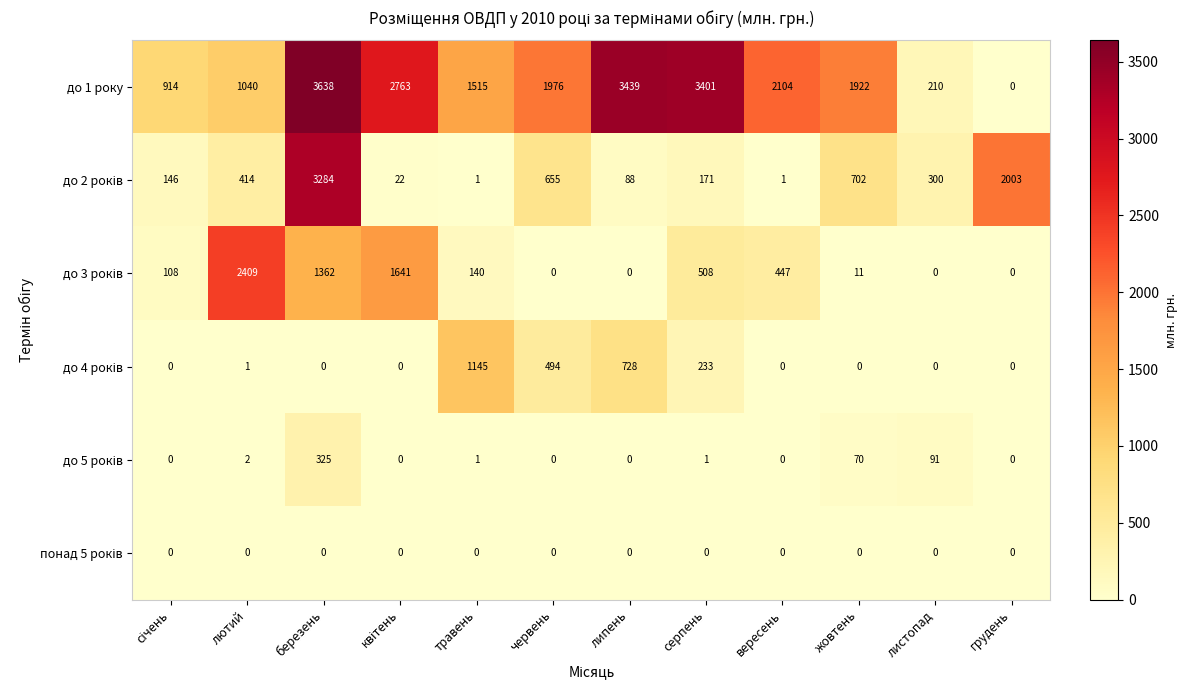

What is the total value across all series at лютий?

3866